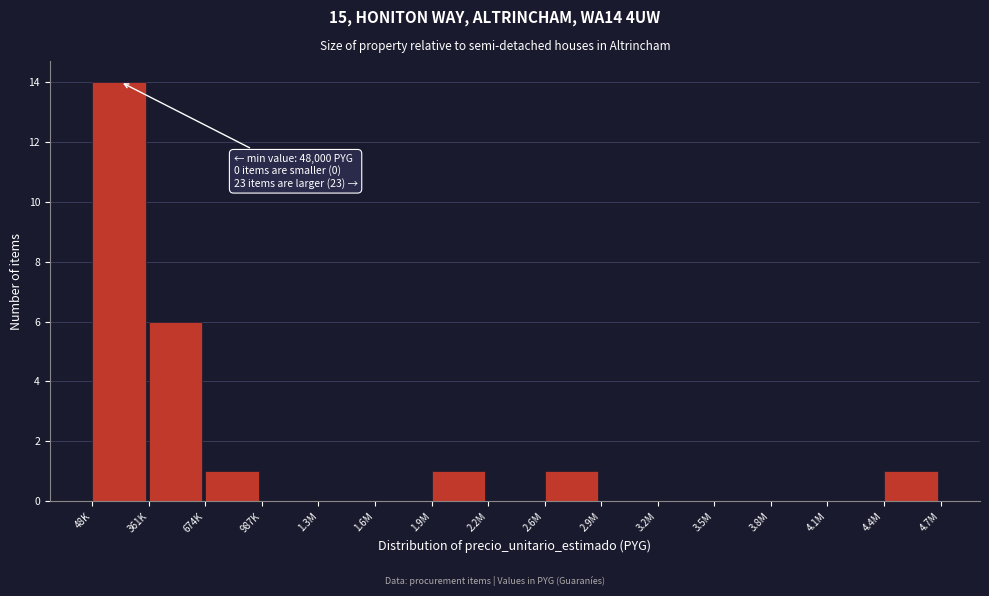

Reading left to right, list all the values displayed in this chart.

48K=14	361K=6	674K=1	987K=0	1.3M=0	1.6M=0	1.9M=1	2.2M=0	2.6M=1	2.9M=0	3.2M=0	3.5M=0	3.8M=0	4.1M=0	4.4M=1